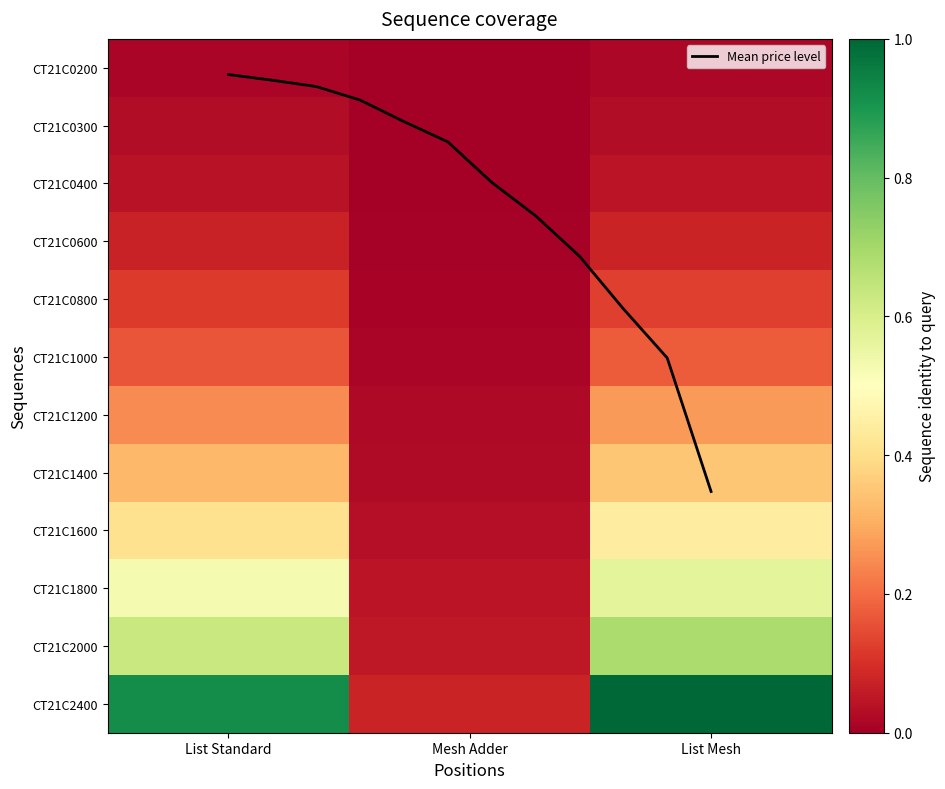

Which series has the widest spread of values?

CT21C2400